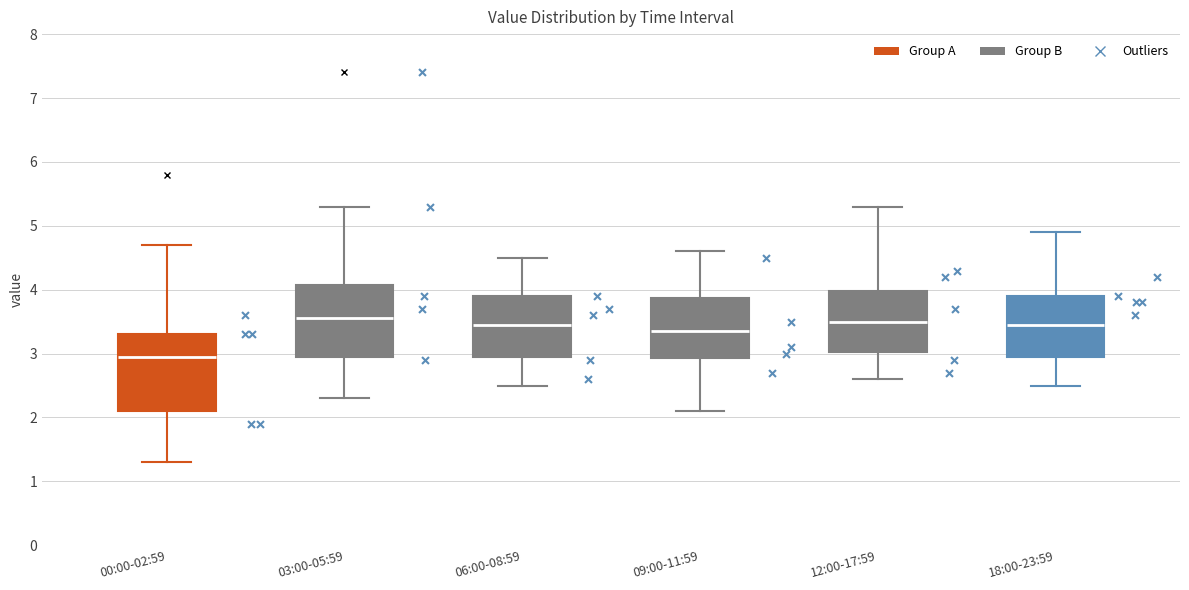

Reading left to right, transcribe this box plot: for each box, give where its median line is, the range the box spans, and where its two whiskers end, as read against the y-axis. The values are not printed on the chart, so give them approximately, as read against the axis.

00:00-02:59: median 3.0, box 2.1 to 3.3, whiskers 1.3 to 4.7
03:00-05:59: median 3.6, box 3.0 to 4.1, whiskers 2.3 to 5.3
06:00-08:59: median 3.5, box 3.0 to 3.9, whiskers 2.5 to 4.5
09:00-11:59: median 3.4, box 2.9 to 3.9, whiskers 2.1 to 4.6
12:00-17:59: median 3.5, box 3.0 to 4.0, whiskers 2.6 to 5.3
18:00-23:59: median 3.5, box 3.0 to 3.9, whiskers 2.5 to 4.9